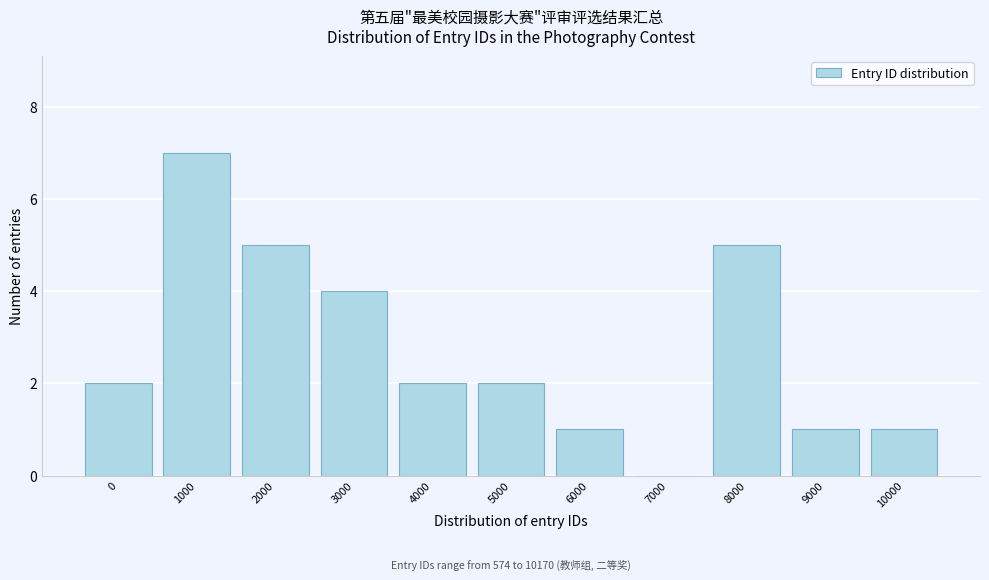

Reading right to left, list all the values displayed in this chart.

10000=1	9000=1	8000=5	7000=0	6000=1	5000=2	4000=2	3000=4	2000=5	1000=7	0=2